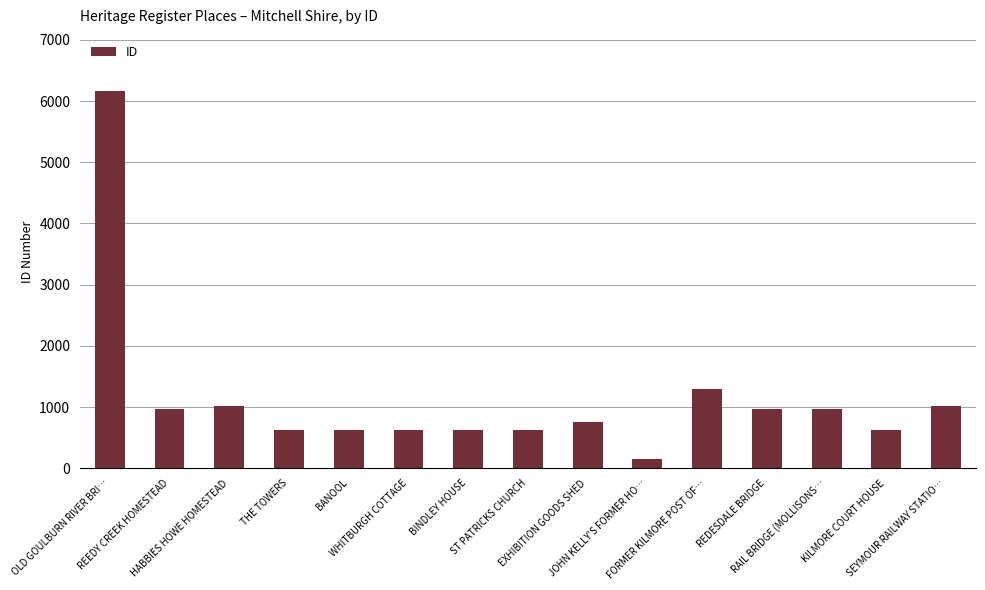

What is the value of the 3rd bar from the left?

1019